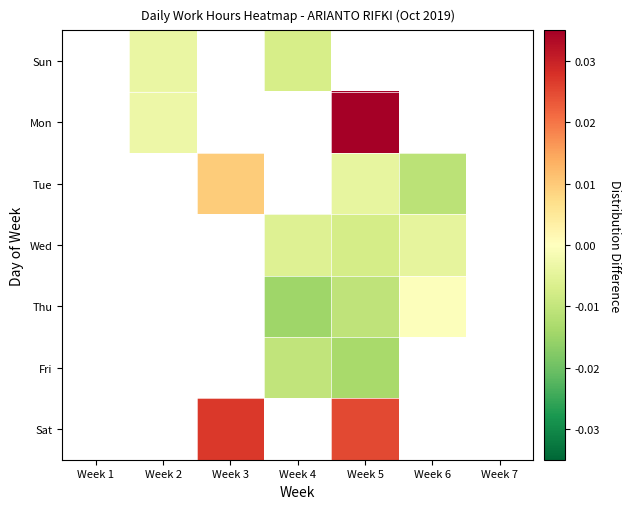

Is it true that Wed equals -0.0 at Week 6?

False